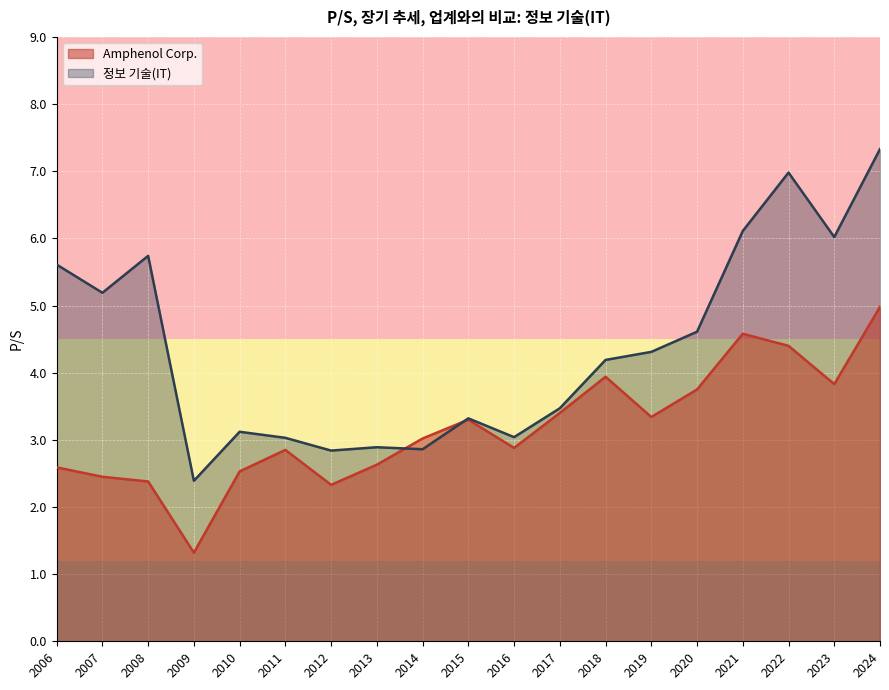

At how many categories does at least one series exceed 1?

19